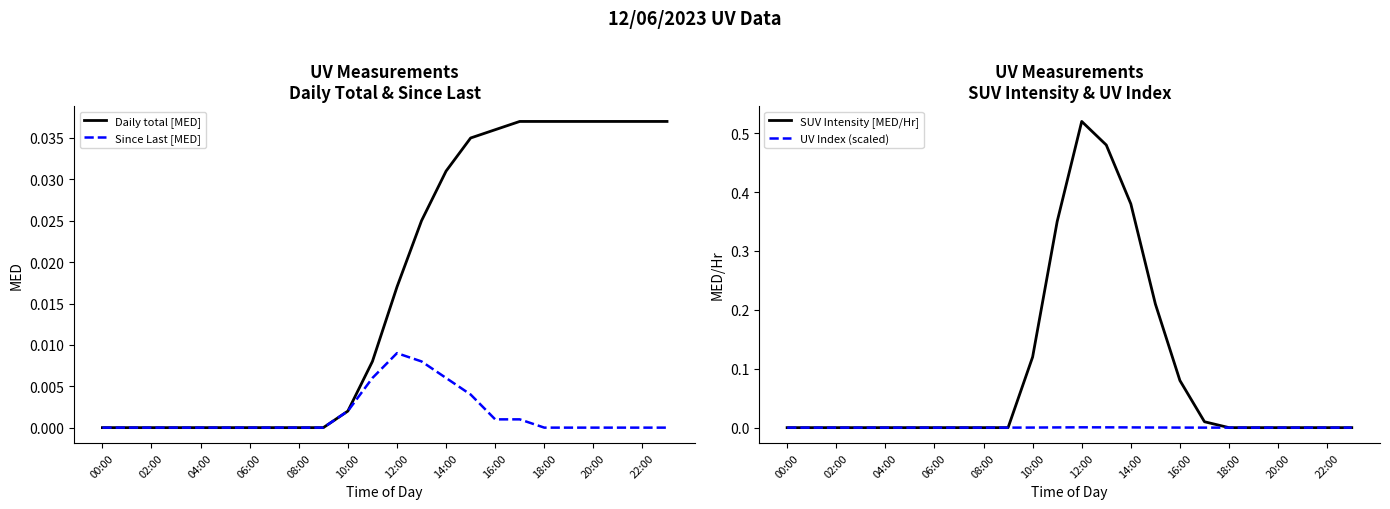

The Since Last [MED] series shows 0.0 at 04:00. True or false?

True